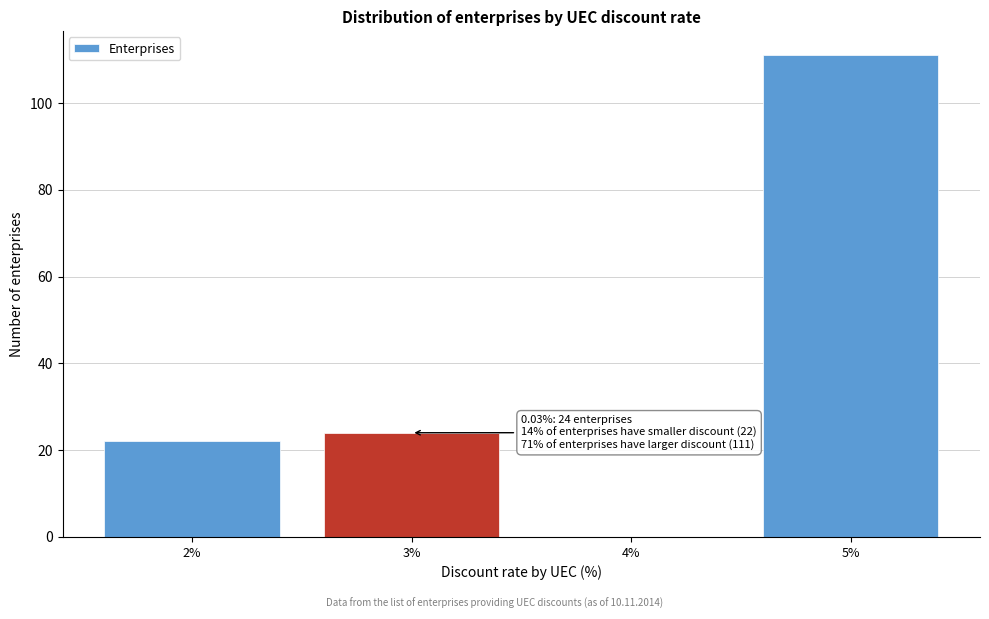

Reading right to left, extract all data points from this chart.

5%=111	4%=0	3%=24	2%=22